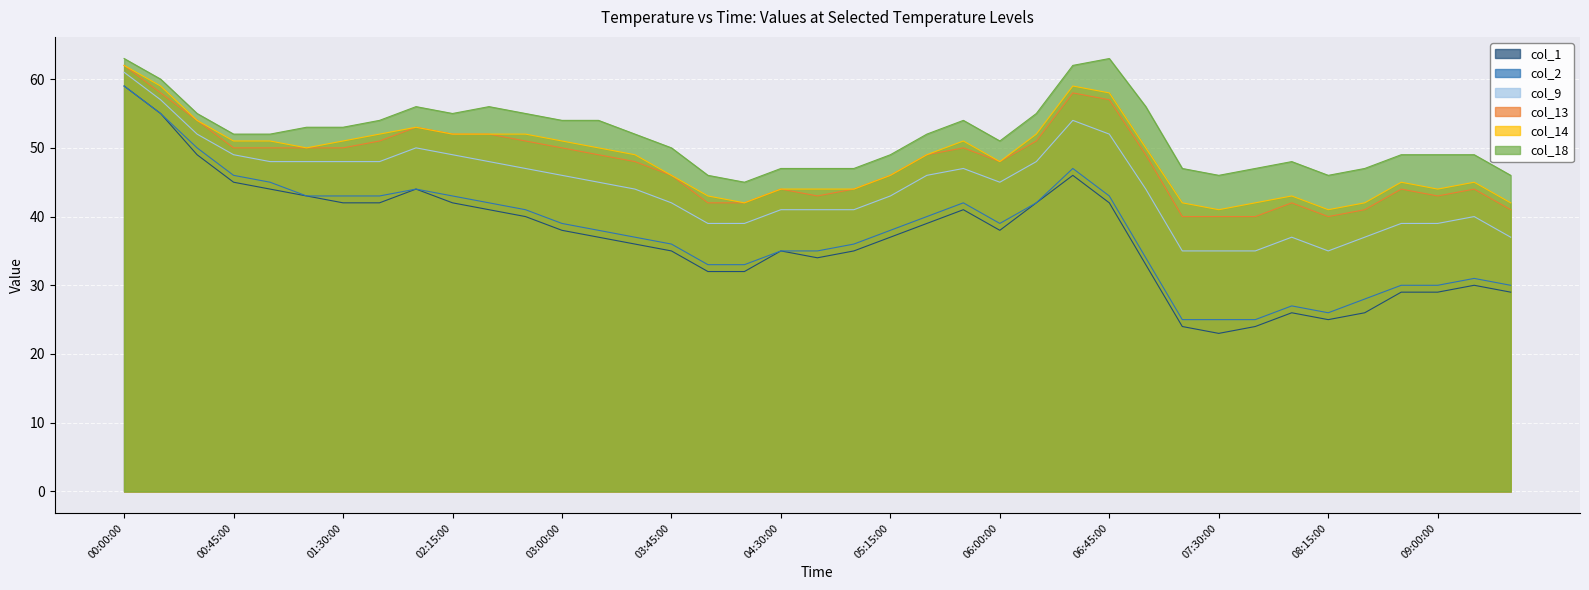

What is the total value across all series at 05:15:00?

259